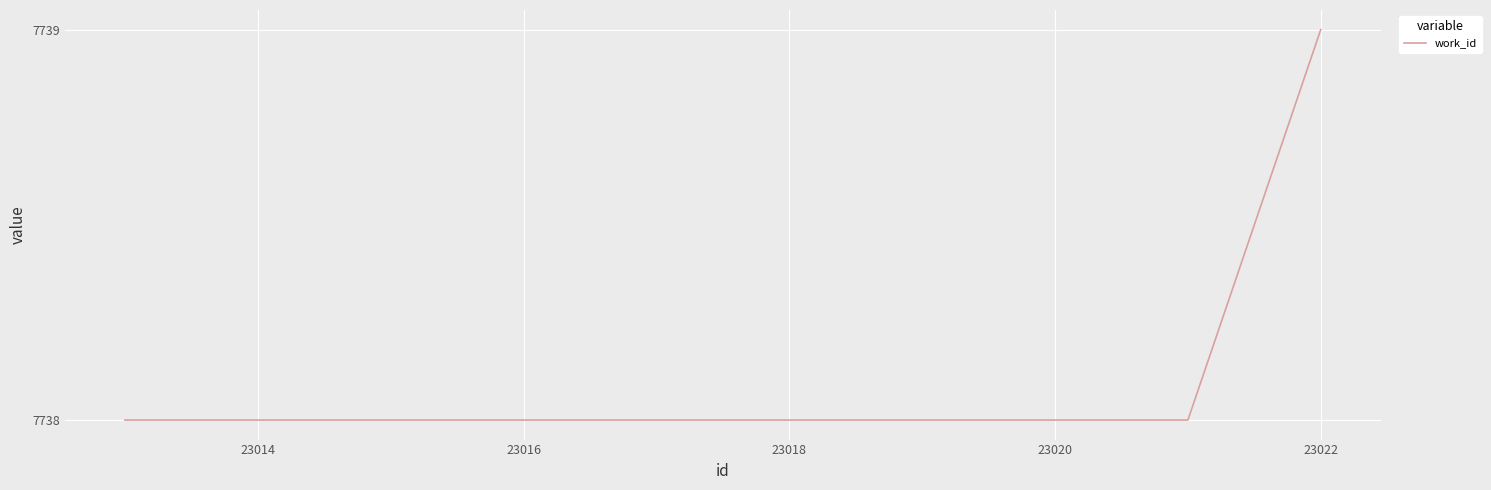

What is the minimum value shown in the chart?

7738